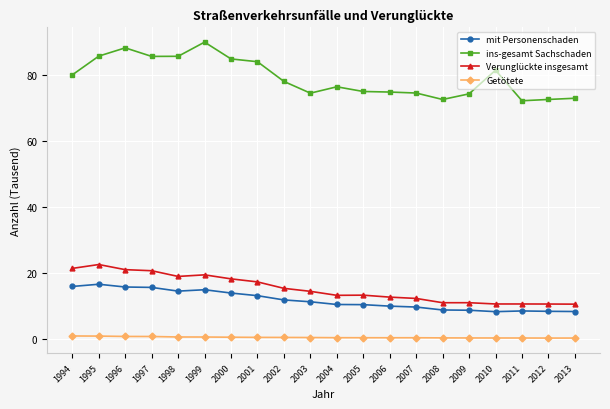

True or false: Verunglückte insgesamt and Getötete intersect in this chart.

False